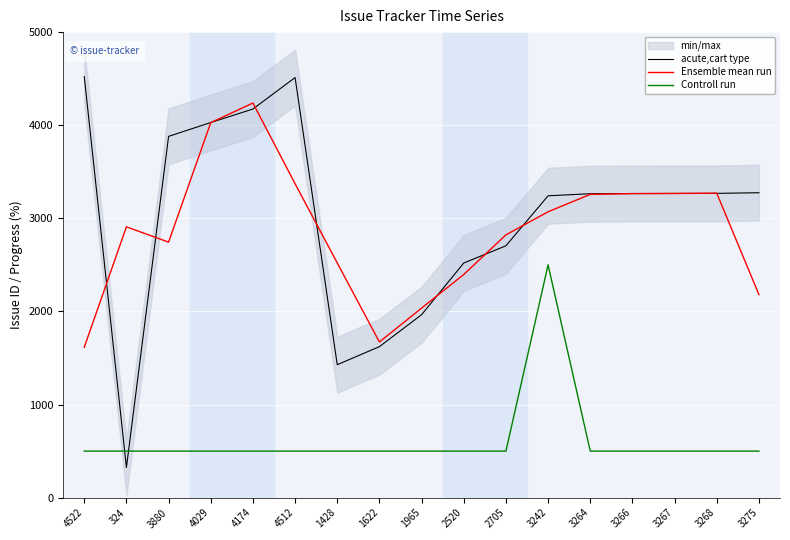

What position from the left is 3242?

12